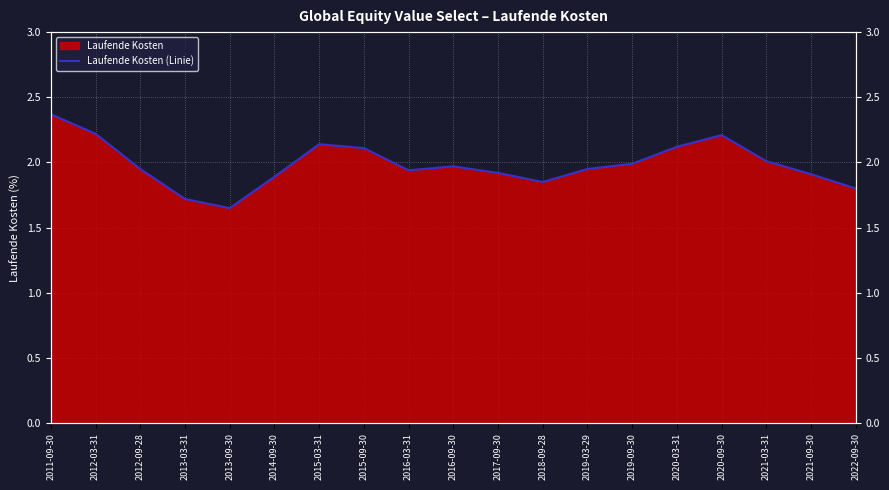

True or false: there are more than 2 points higher than both neighbors.

True